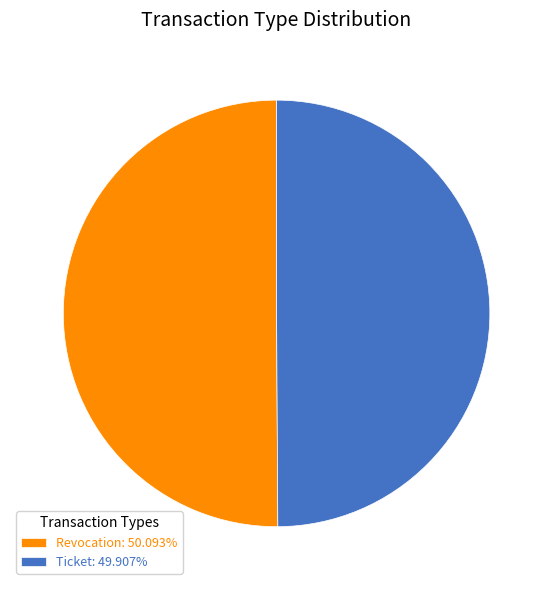

Approximately how many times larger is the value at Revocation: 50.093% compared to Ticket: 49.907%?

1.0